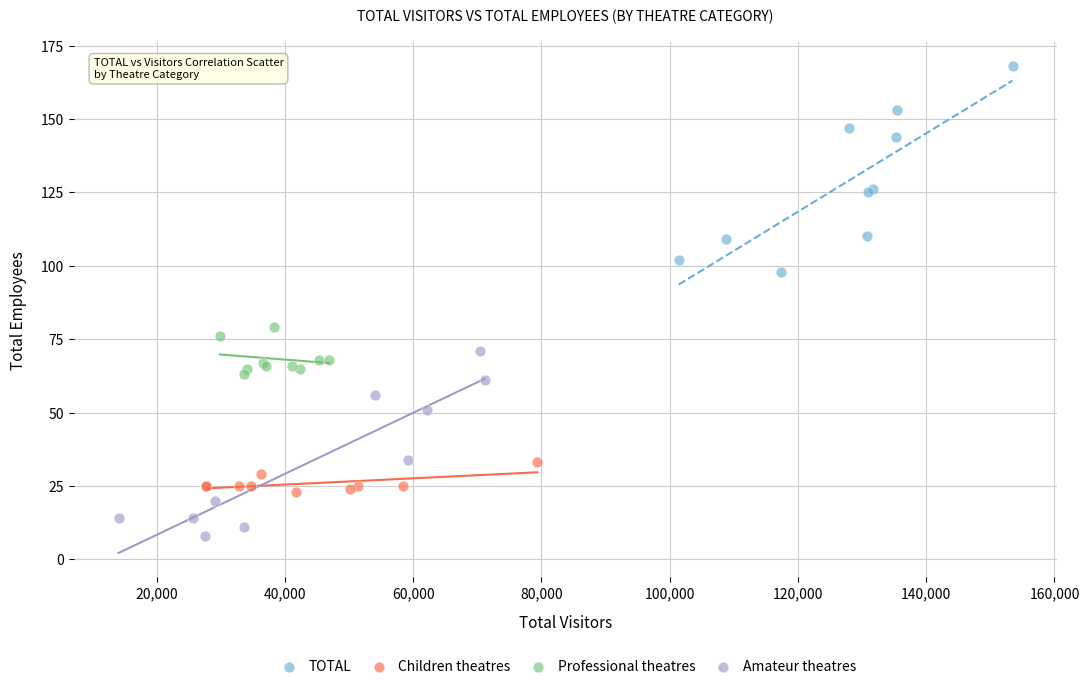

Which series contains the lowest Y value?

Amateur theatres